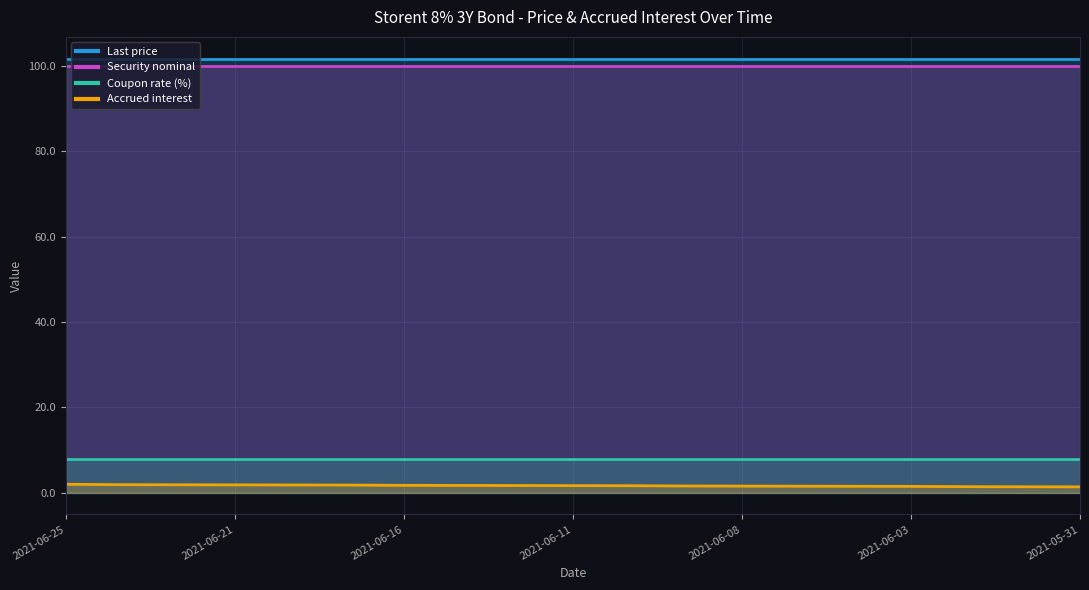

Reading left to right, extract all data points from this chart.

Last price: 2021-06-25=101.7	2021-06-23=101.7	2021-06-22=101.7	2021-06-21=101.7	2021-06-18=101.7	2021-06-17=101.7	2021-06-16=101.7	2021-06-15=101.7	2021-06-14=101.7	2021-06-11=101.7	2021-06-10=101.7	2021-06-09=101.7	2021-06-08=101.7	2021-06-07=101.7	2021-06-04=101.7	2021-06-03=101.7	2021-06-02=101.7	2021-06-01=101.7	2021-05-31=101.7
Accrued interest: 2021-06-25=2.0	2021-06-23=1.9	2021-06-22=1.9	2021-06-21=1.8	2021-06-18=1.8	2021-06-17=1.8	2021-06-16=1.7	2021-06-15=1.7	2021-06-14=1.7	2021-06-11=1.7	2021-06-10=1.6	2021-06-09=1.6	2021-06-08=1.6	2021-06-07=1.5	2021-06-04=1.5	2021-06-03=1.5	2021-06-02=1.4	2021-06-01=1.4	2021-05-31=1.4
Coupon rate (%): 2021-06-25=8.0	2021-06-23=8.0	2021-06-22=8.0	2021-06-21=8.0	2021-06-18=8.0	2021-06-17=8.0	2021-06-16=8.0	2021-06-15=8.0	2021-06-14=8.0	2021-06-11=8.0	2021-06-10=8.0	2021-06-09=8.0	2021-06-08=8.0	2021-06-07=8.0	2021-06-04=8.0	2021-06-03=8.0	2021-06-02=8.0	2021-06-01=8.0	2021-05-31=8.0
Security nominal: 2021-06-25=100.0	2021-06-23=100.0	2021-06-22=100.0	2021-06-21=100.0	2021-06-18=100.0	2021-06-17=100.0	2021-06-16=100.0	2021-06-15=100.0	2021-06-14=100.0	2021-06-11=100.0	2021-06-10=100.0	2021-06-09=100.0	2021-06-08=100.0	2021-06-07=100.0	2021-06-04=100.0	2021-06-03=100.0	2021-06-02=100.0	2021-06-01=100.0	2021-05-31=100.0